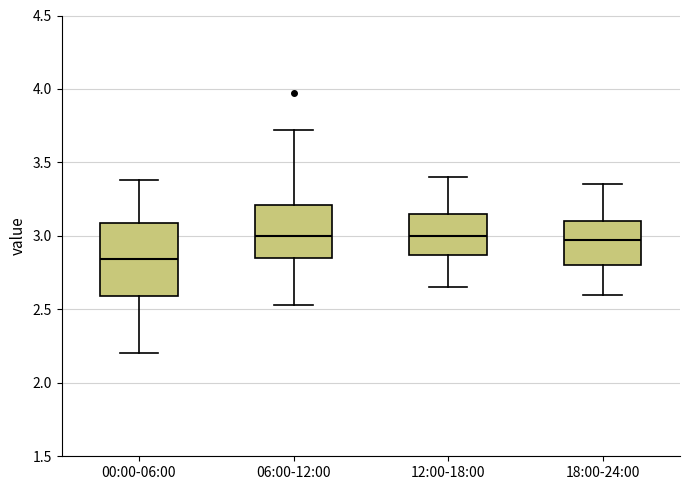

Which box is the tallest, from its lower edge to its upper edge?

00:00-06:00